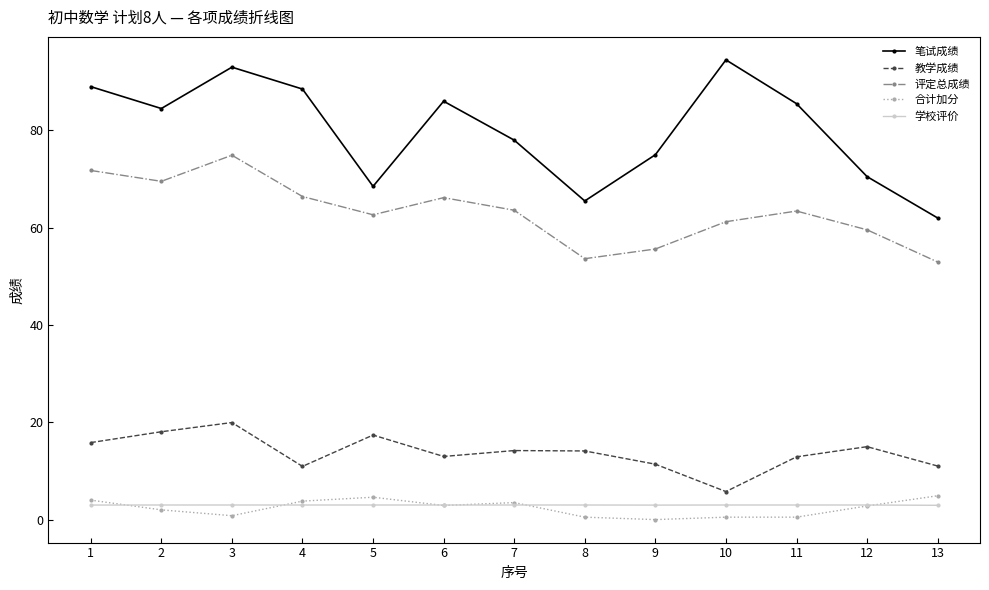

Which label corresponds to the largest value in the chart?

10